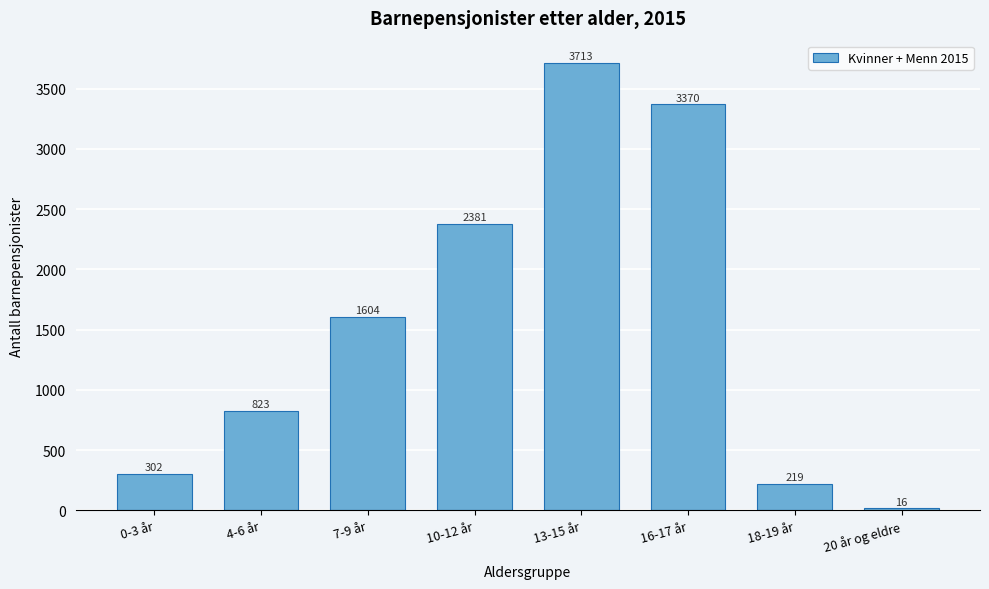

Reading right to left, list all the values displayed in this chart.

20 år og eldre=16	18-19 år=219	16-17 år=3370	13-15 år=3713	10-12 år=2381	7-9 år=1604	4-6 år=823	0-3 år=302